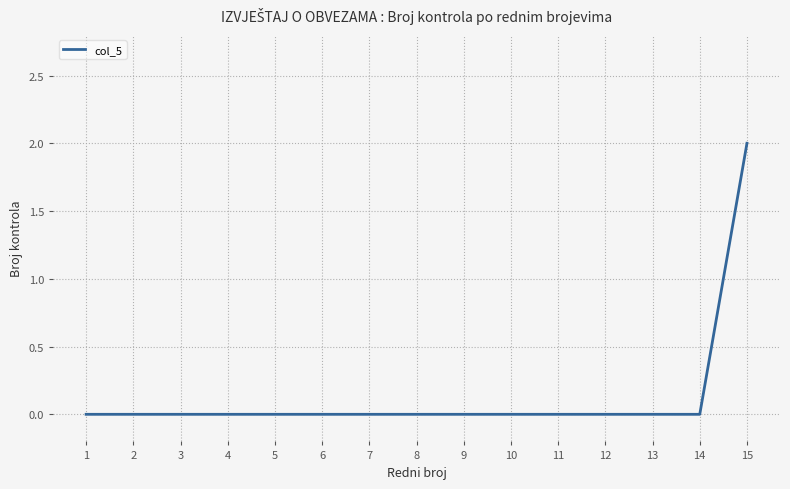

How many lines are shown in the chart?

1